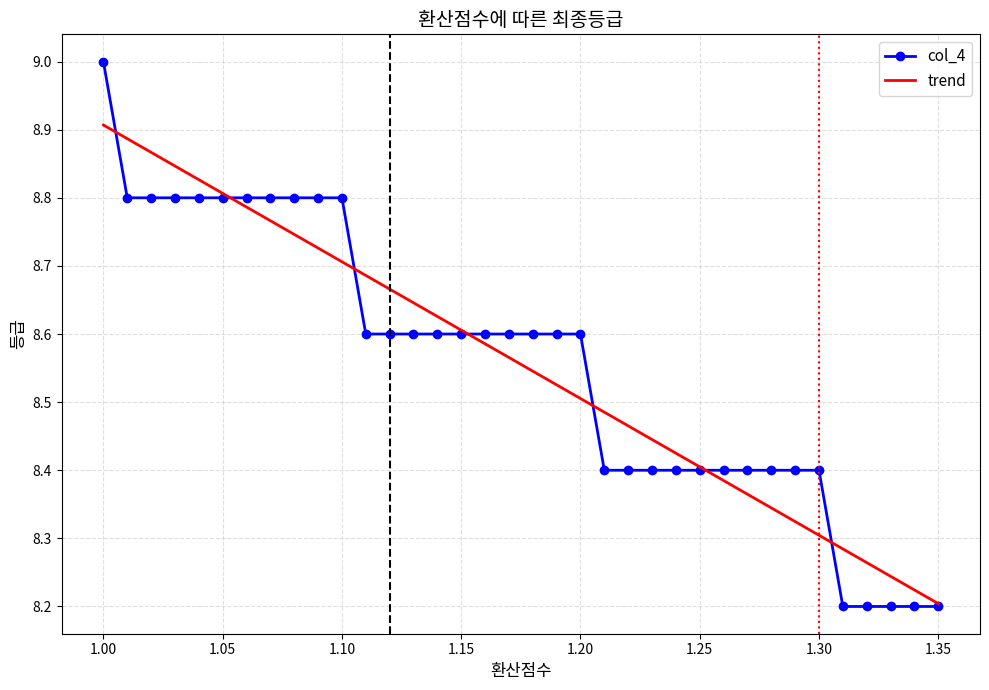

Which series has the largest range (max minus min)?

col_4